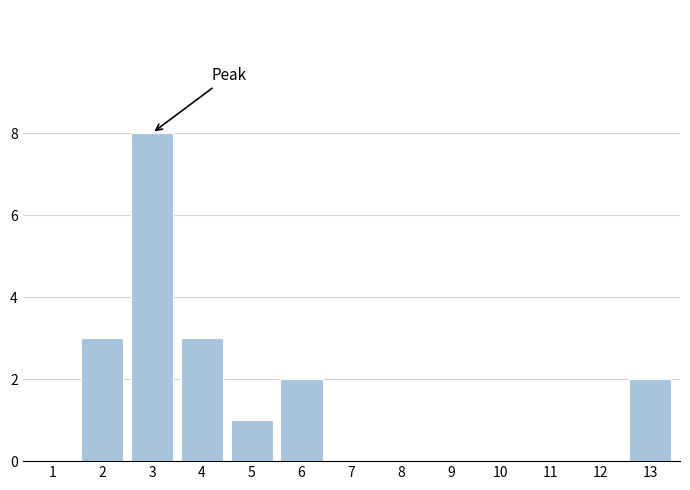

Reading left to right, extract all data points from this chart.

1=0	2=3	3=8	4=3	5=1	6=2	7=0	8=0	9=0	10=0	11=0	12=0	13=2